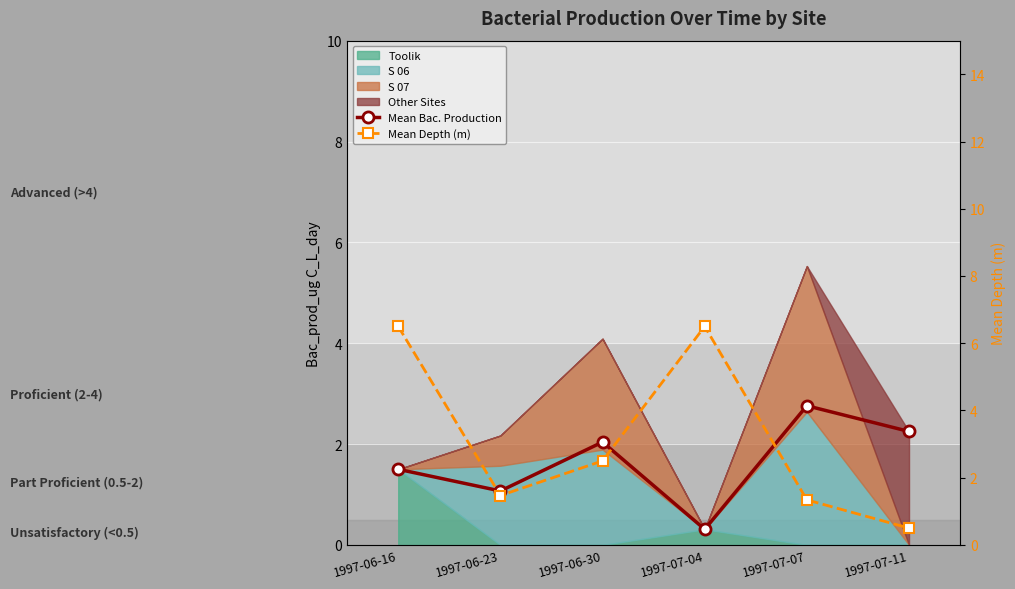

Between which two adjacent categories do Mean Depth (m) and Mean Bac. Production first intersect?

1997-07-04 and 1997-07-07